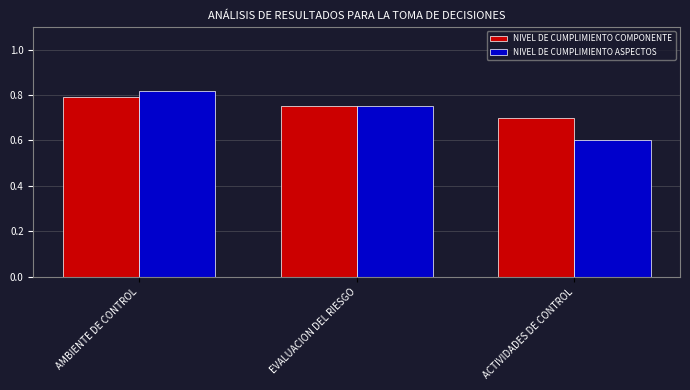

What is the sum of the NIVEL DE CUMPLIMIENTO ASPECTOS values at ACTIVIDADES DE CONTROL and EVALUACION DEL RIESGO?

1.4